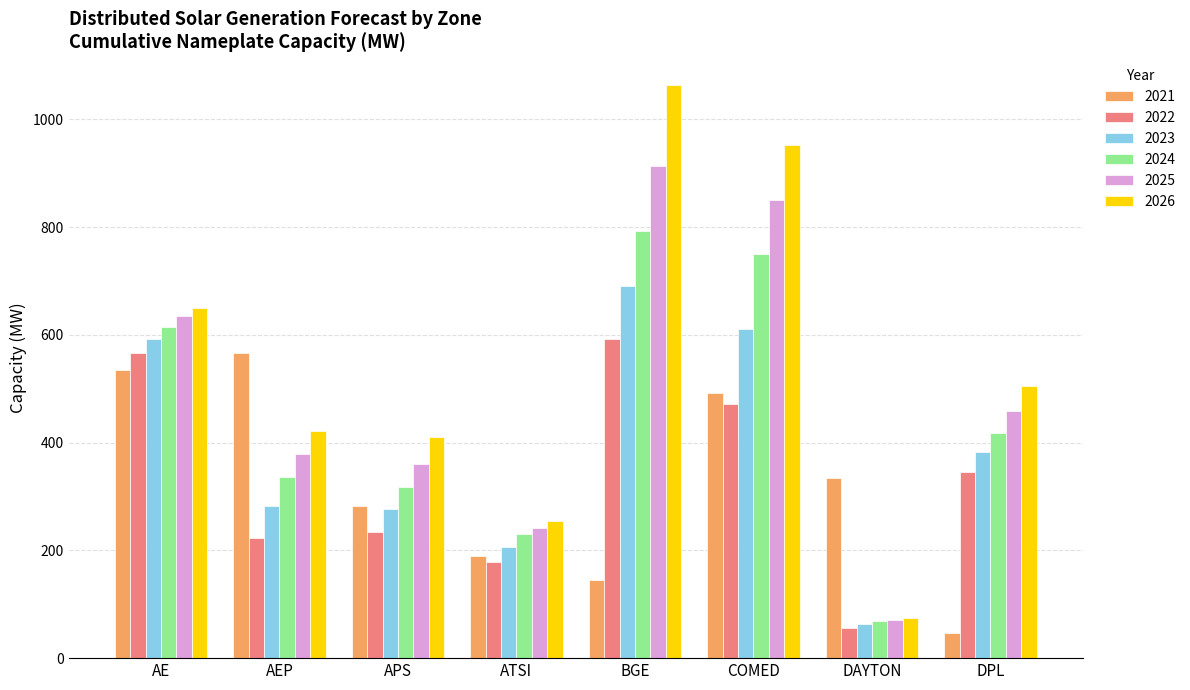

What is the average value of the 2023 series?

388.2